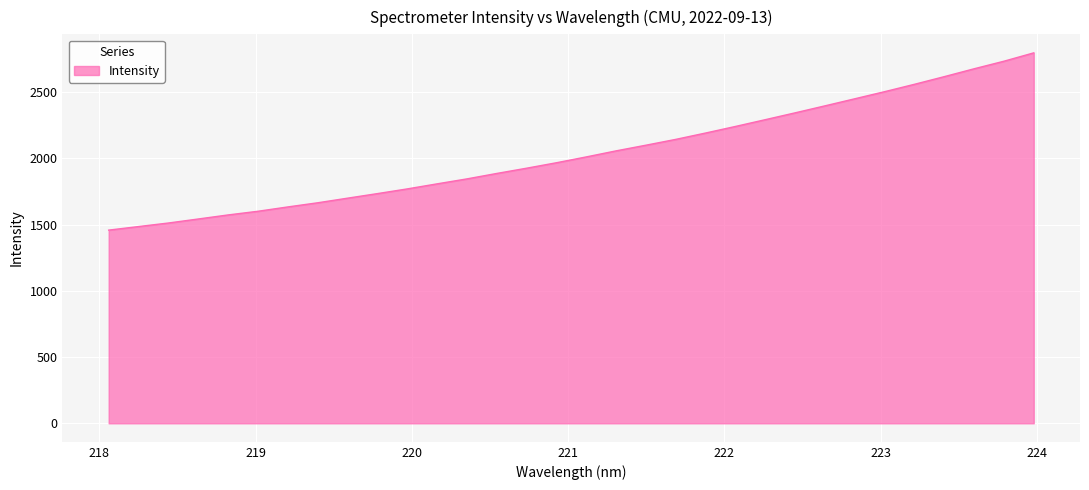

Reading left to right, transcribe all the data shown in this chart.

1458.3	1485.2	1512.0	1542.4	1573.0	1600.7	1633.4	1664.8	1699.6	1734.0	1769.5	1807.7	1845.2	1886.3	1925.9	1967.1	2011.2	2056.8	2099.6	2143.6	2191.5	2241.1	2292.3	2343.9	2396.6	2449.9	2503.6	2559.2	2617.0	2676.3	2733.3	2796.4